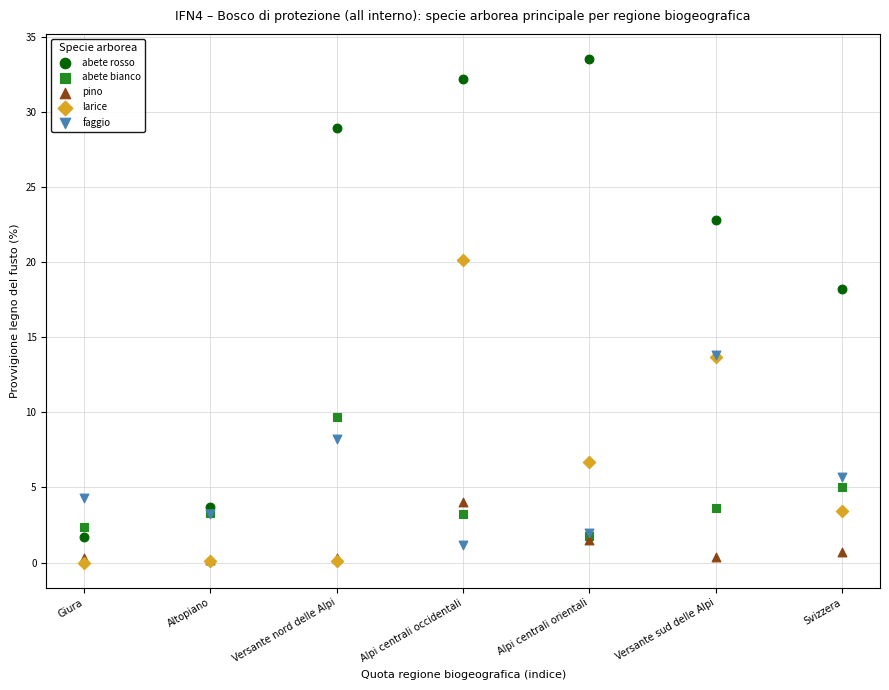

In the abete rosso series, what Y value is closest to 17?

18.2